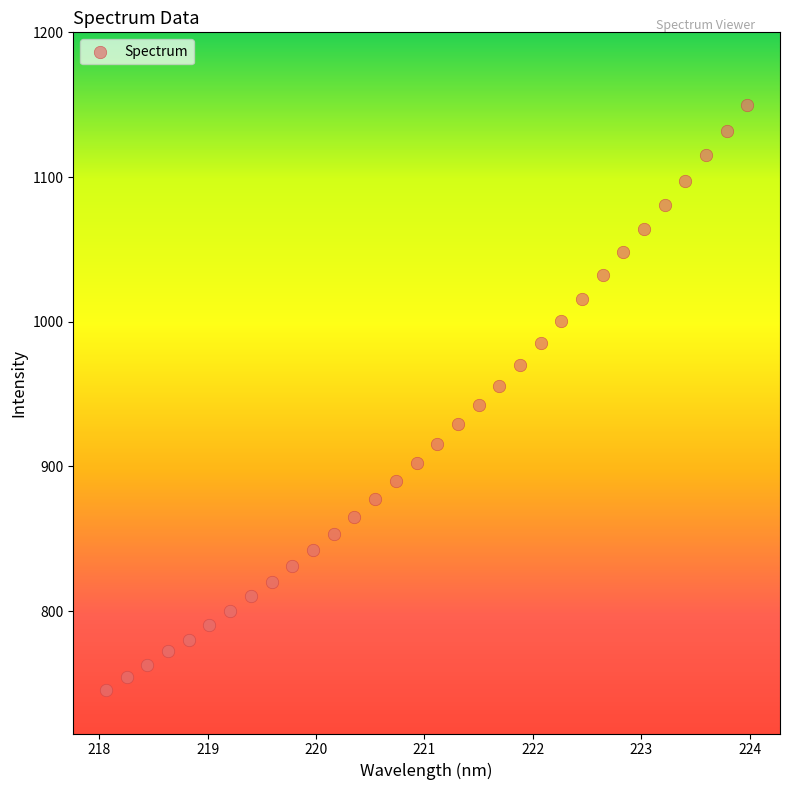

What is the range of Y values (max minus min)?

404.6